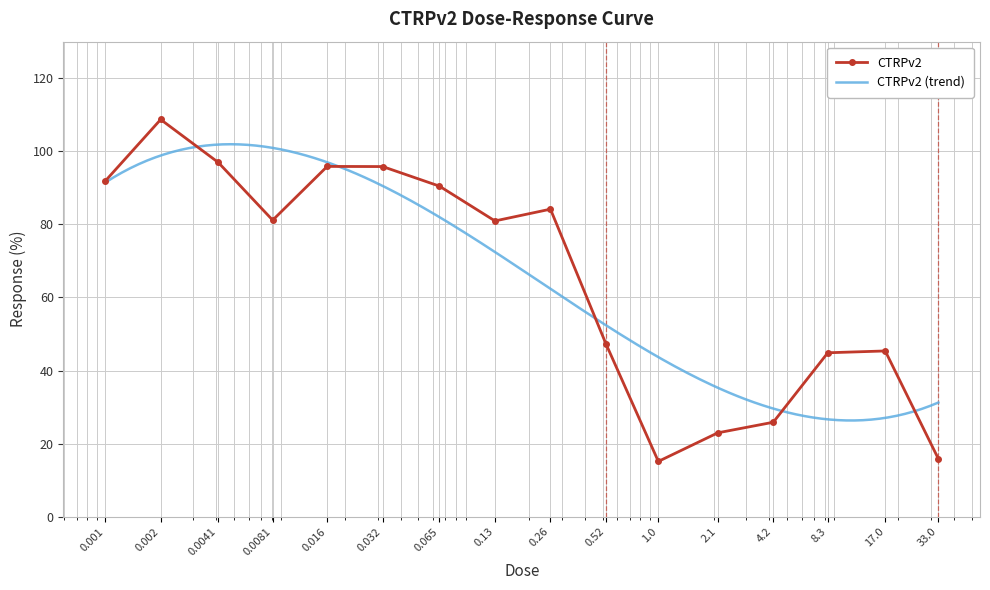

Reading right to left, transcribe all the data shown in this chart.

15.9	45.4	44.9	25.9	22.9	15.1	47.3	84.2	80.9	90.5	95.8	95.9	81.2	97.0	108.7	91.8